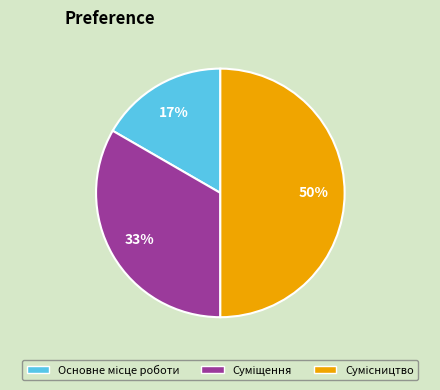

To the nearest percent, what is the difference between the largest and smallest slice percentages?

33%